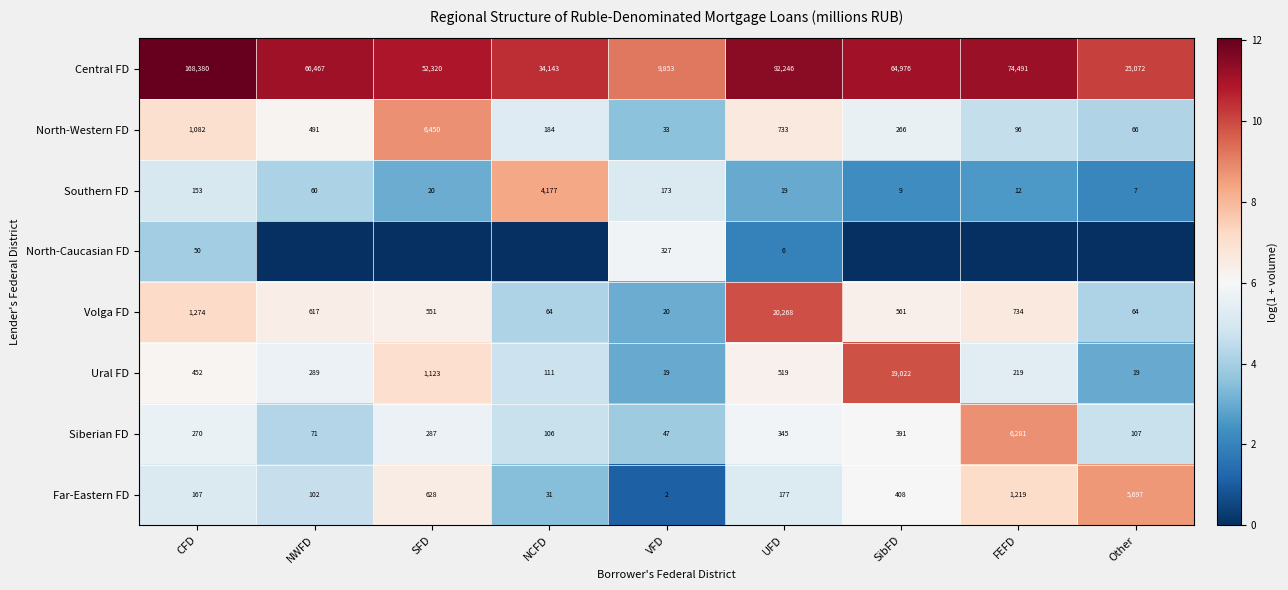

What value does the Central FD series have at VFD?

9853